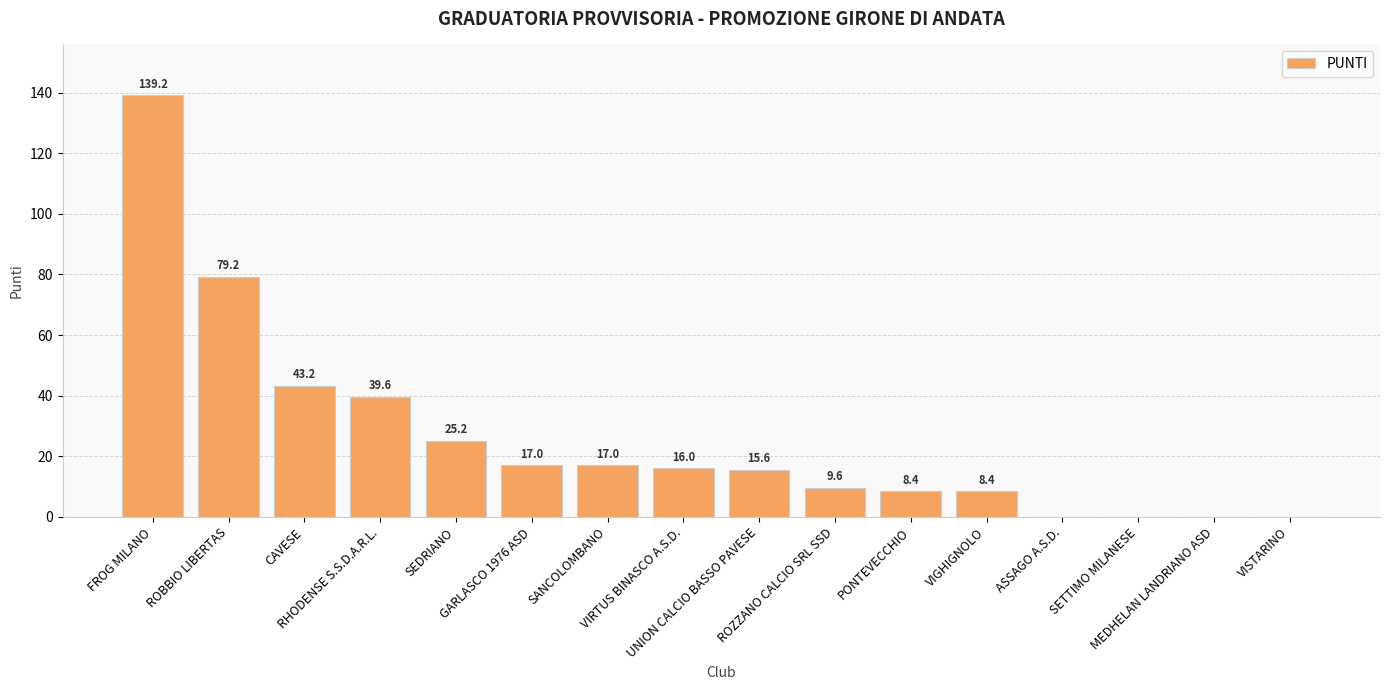

Where is the data nearest to the value 69?

ROBBIO LIBERTAS